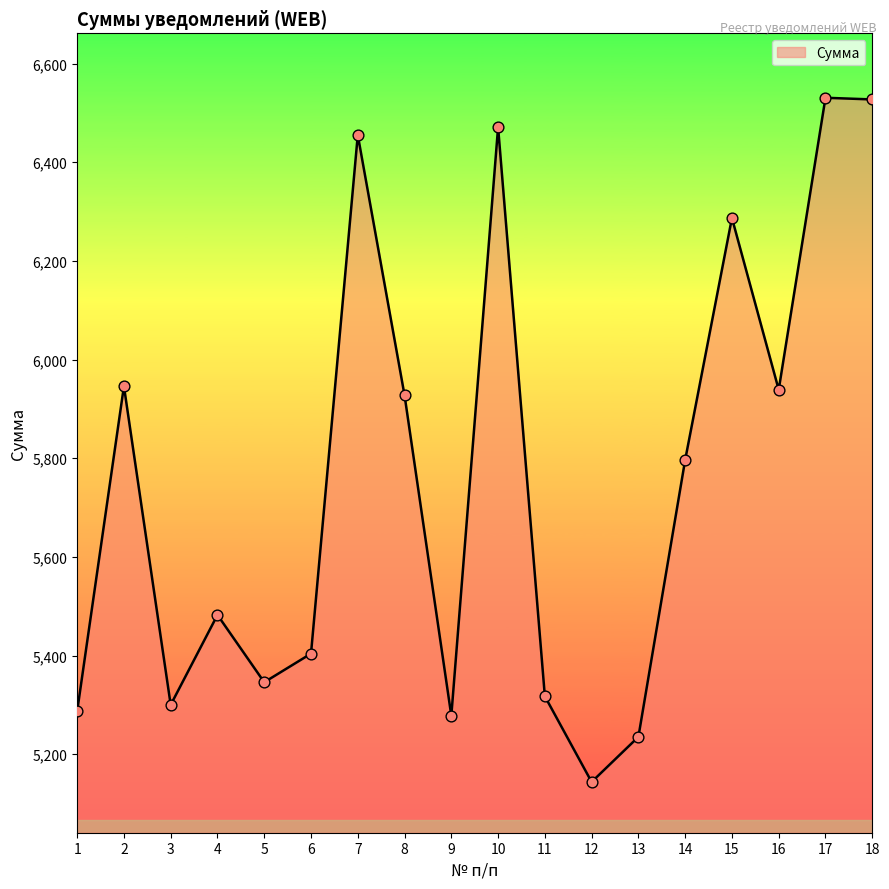

What is the change in value from 7 to 15?

-168.2